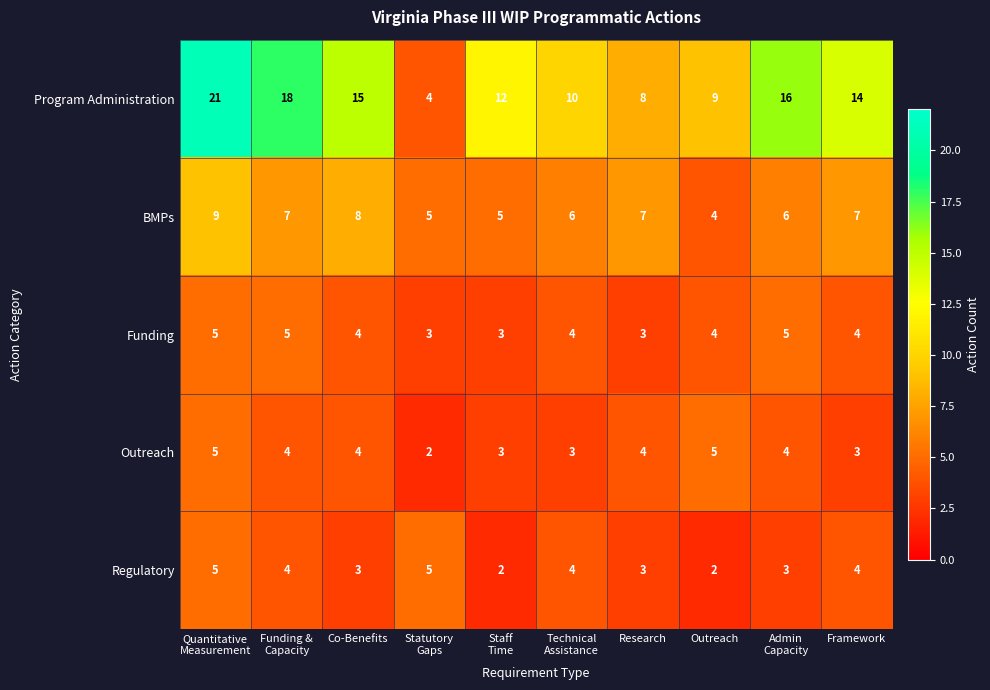

What is the average value of the Program Administration series?

13